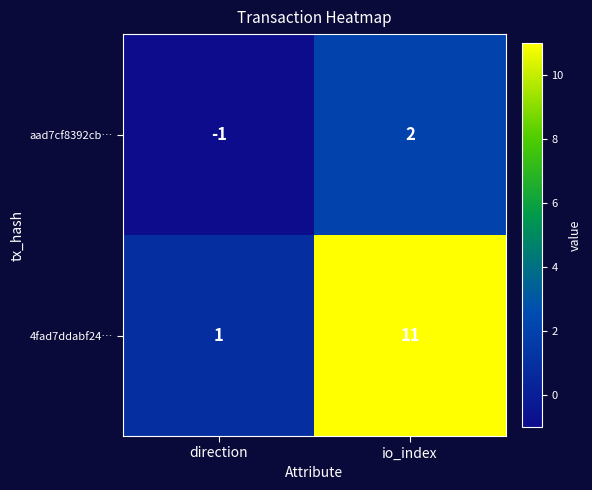

At direction, list the series in order from largest to smallest.

4fad7ddabf24…, aad7cf8392cb…